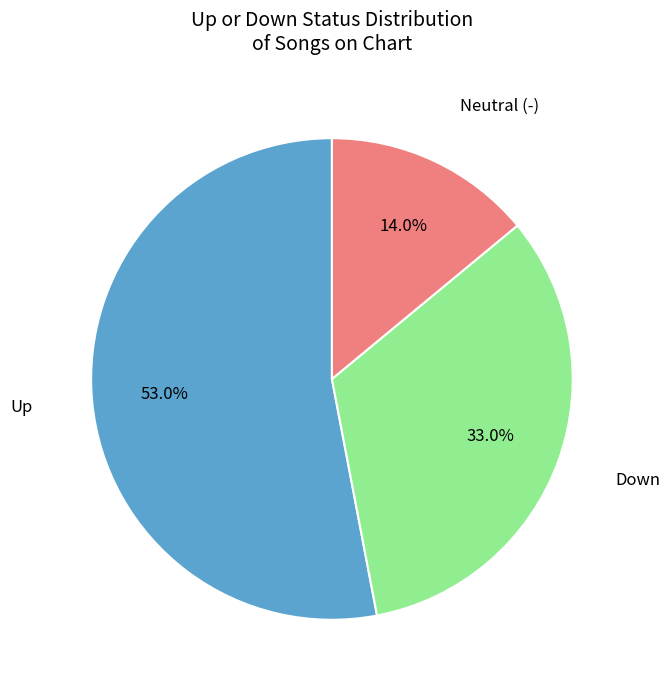

Rank the categories by value from highest to lowest.

Up, Down, Neutral (-)